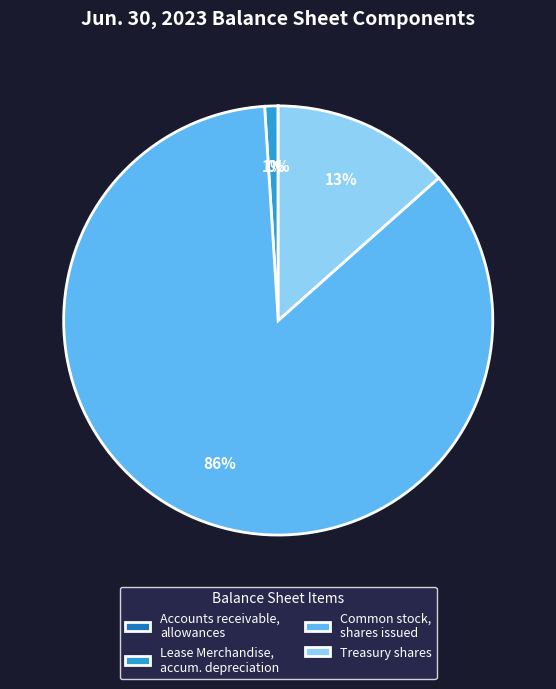

Which category has the biggest portion of the pie?

Common stock, shares issued